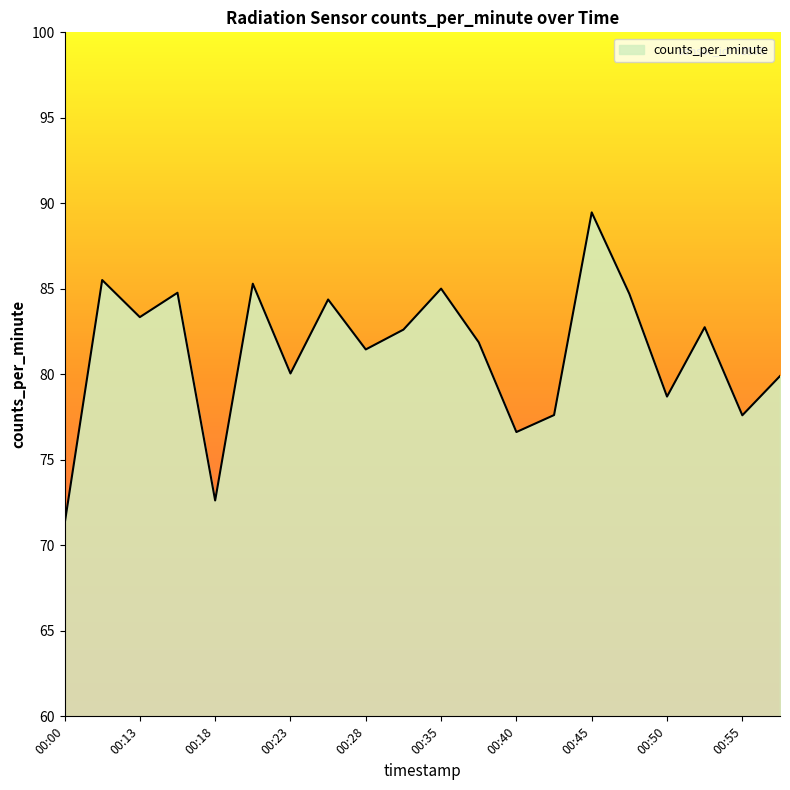

What is the minimum value shown in the chart?

71.2